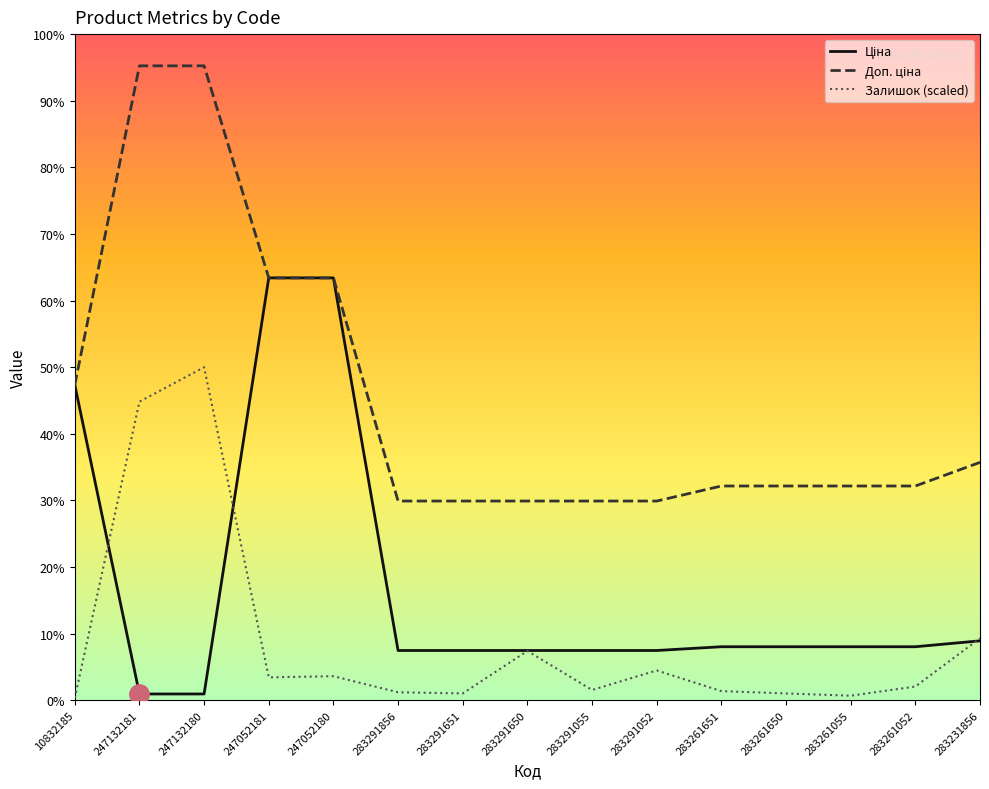

Reading left to right, extract all data points from this chart.

Ціна: 10832185=5636.0	247132181=113.3	247132180=113.3	247052181=7545.9	247052180=7545.9	283291856=889.9	283291651=889.9	283291650=889.9	283291055=889.9	283291052=889.9	283261651=957.1	283261650=957.1	283261055=957.1	283261052=957.1	283231856=1062.6
Доп. ціна: 10832185=5636.0	247132181=11334.0	247132180=11334.0	247052181=7545.9	247052180=7545.9	283291856=3559.7	283291651=3559.7	283291650=3559.7	283291055=3559.7	283291052=3559.7	283261651=3828.4	283261650=3828.4	283261055=3828.4	283261052=3828.4	283231856=4250.5
Залишок (scaled): 10832185=41.0	247132181=5334.8	247132180=5950.4	247052181=410.4	247052180=430.9	283291856=143.6	283291651=123.1	283291650=882.3	283291055=184.7	283291052=533.5	283261651=164.1	283261650=123.1	283261055=82.1	283261052=246.2	283231856=1108.0